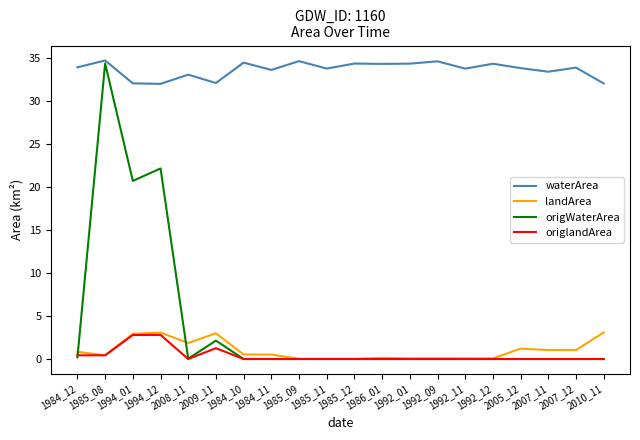

True or false: waterArea and landArea intersect in this chart.

False